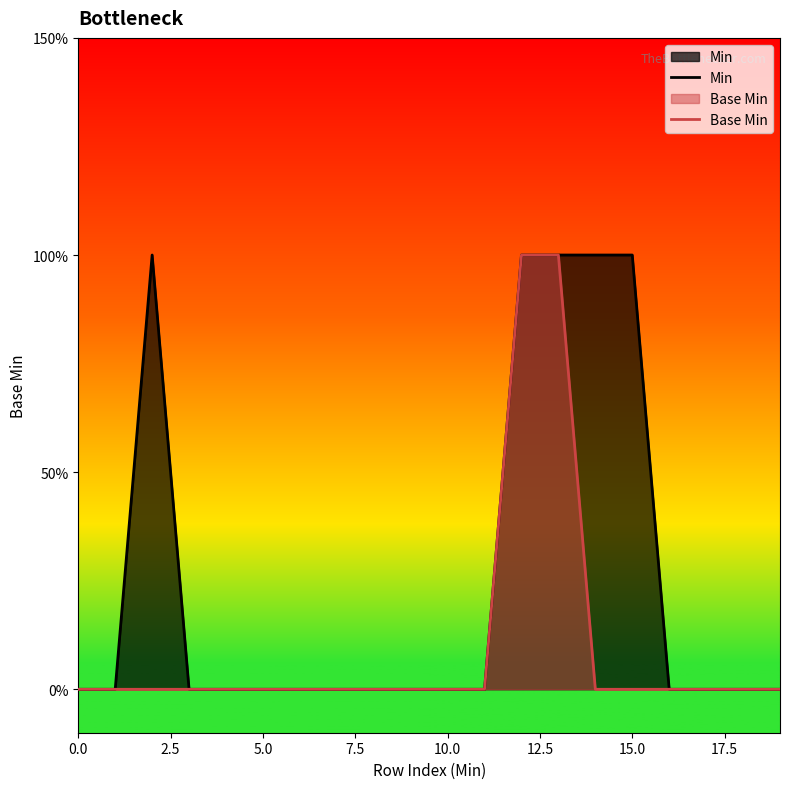

At how many categories does at least one series exceed 0?

5